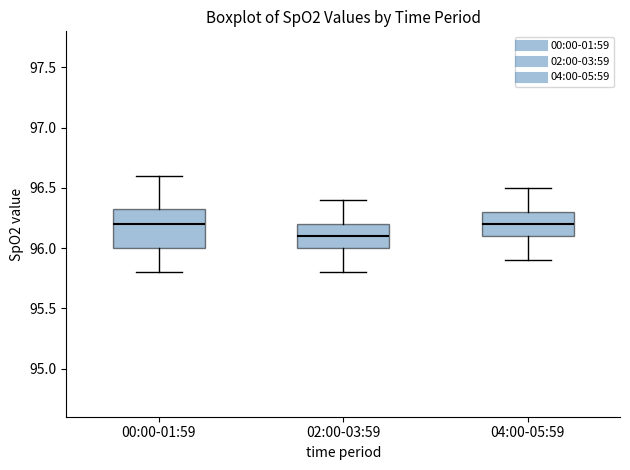

Where does the median line of the box for 04:00-05:59 sit on the y-axis? The values are not printed on the chart, so give them approximately, as read against the axis.

96.20